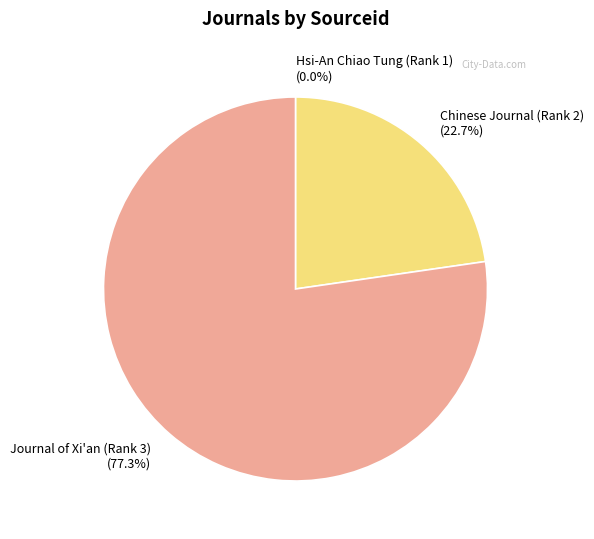

What percentage is the Journal of Xi'an (Rank 3) slice, to the nearest percent?

77%